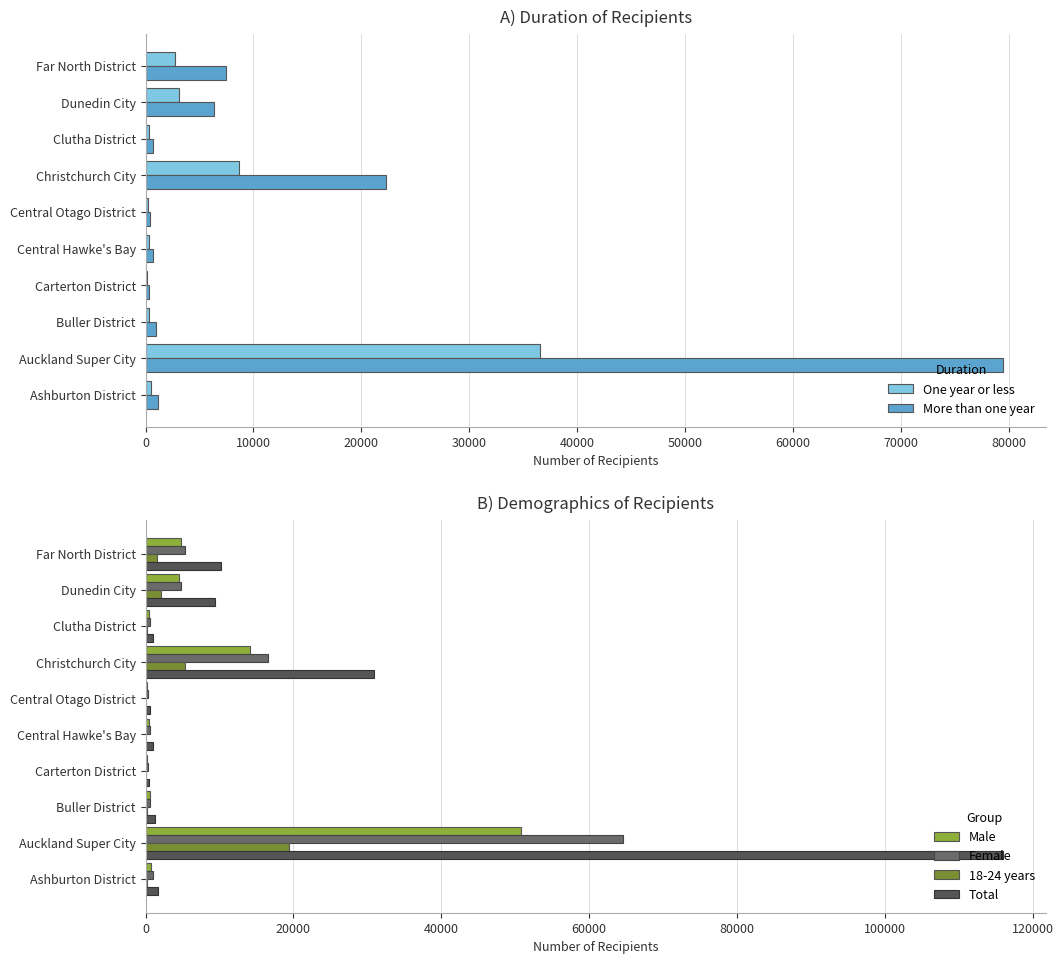

What is the value of the One year or less bar at the 4th from the left?

168